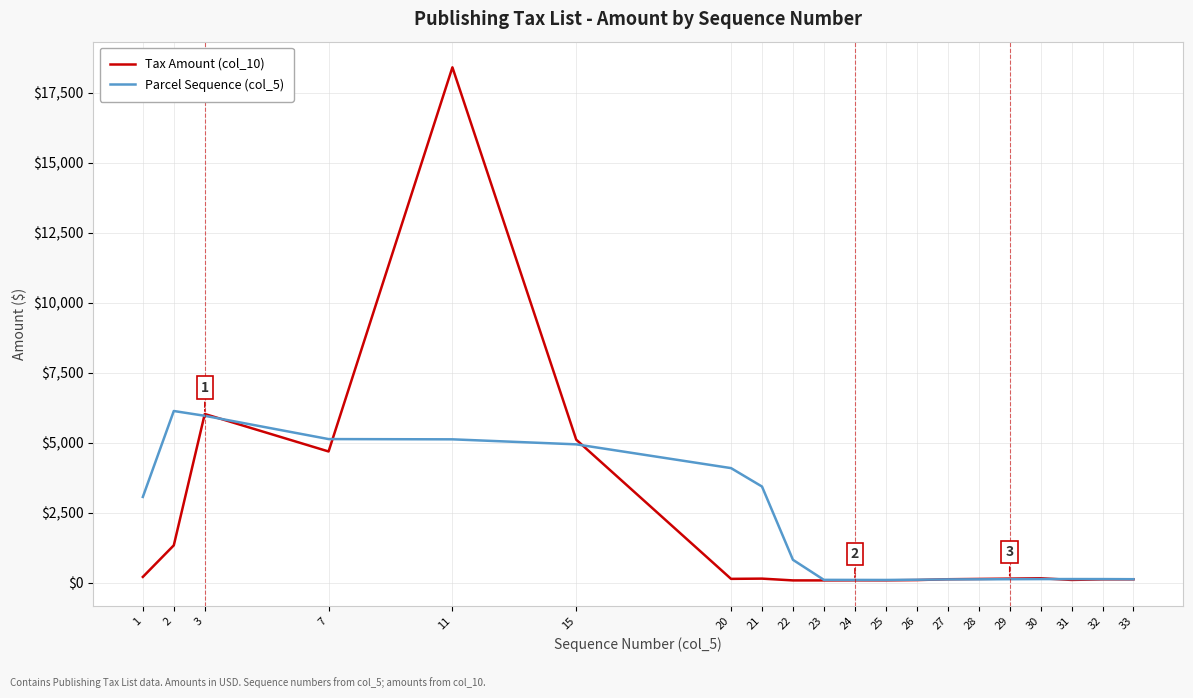

Which series has the largest range (max minus min)?

Tax Amount (col_10)